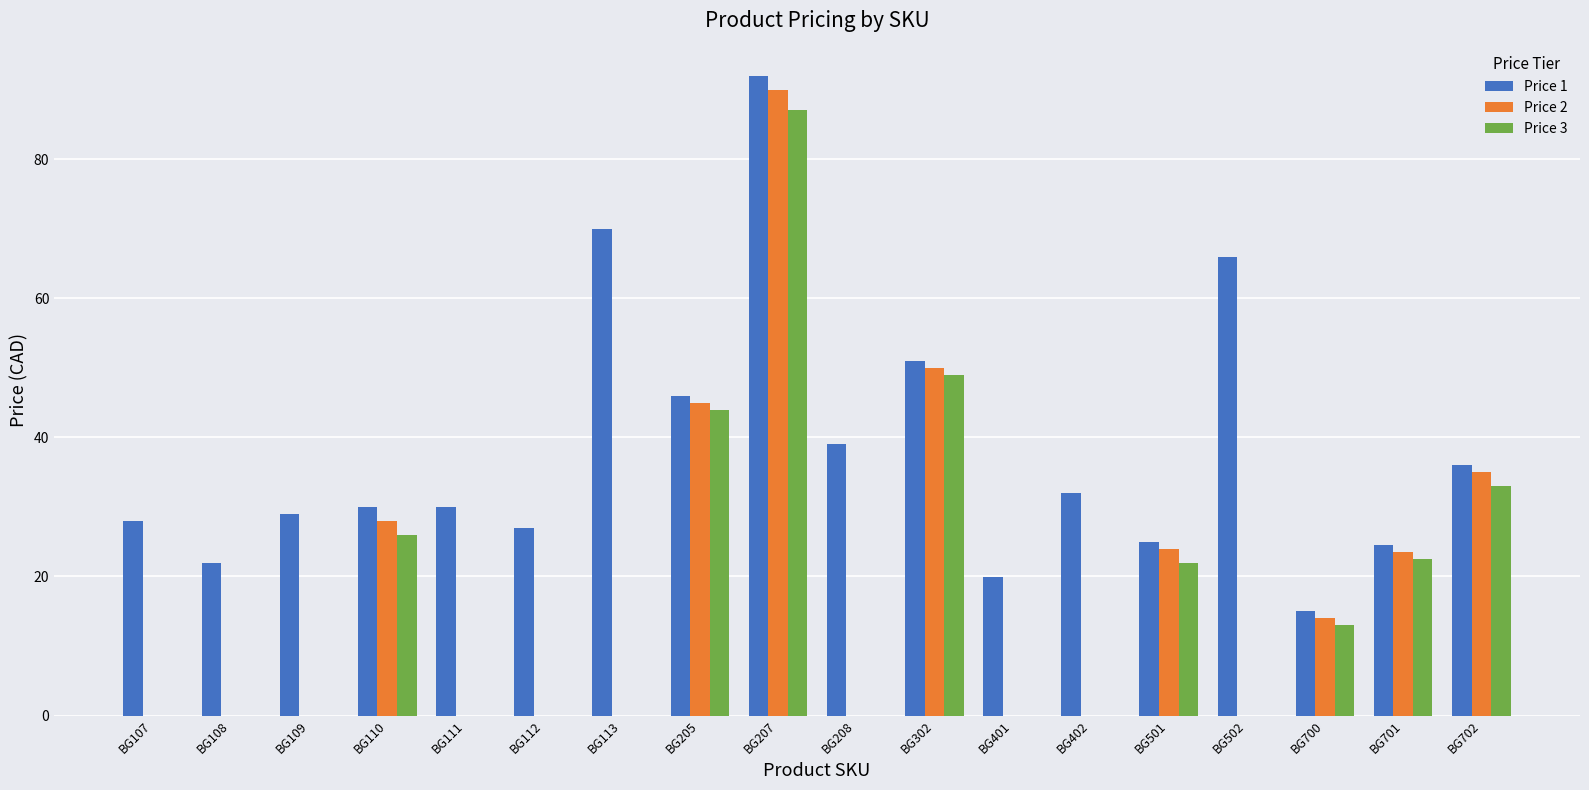

Are the bars grouped side by side (vs. stacked)?

Yes